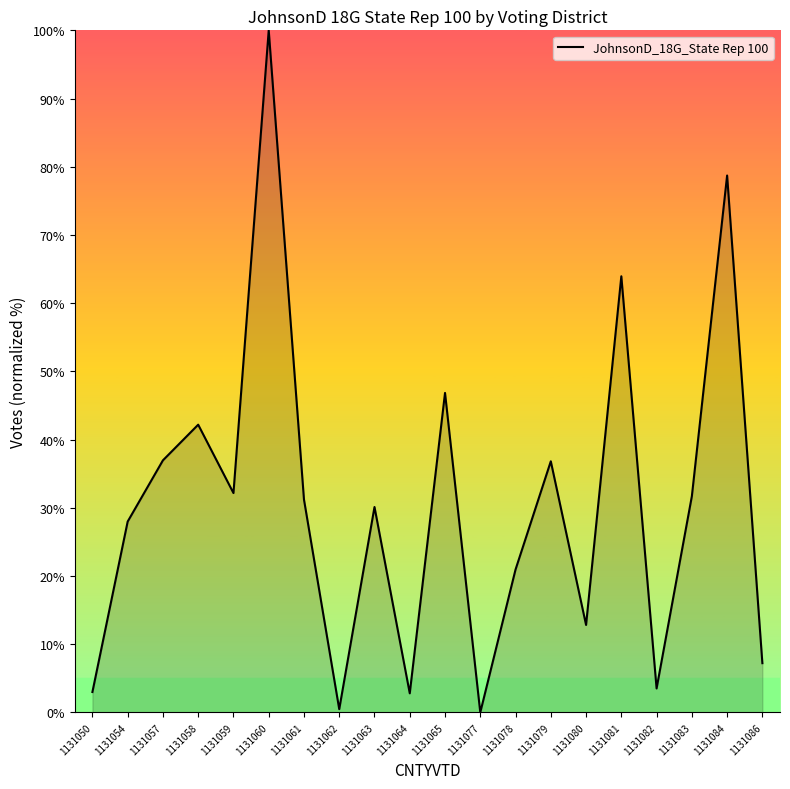

What is the ratio of the value at 1131054 to the value at 1131086?

3.9